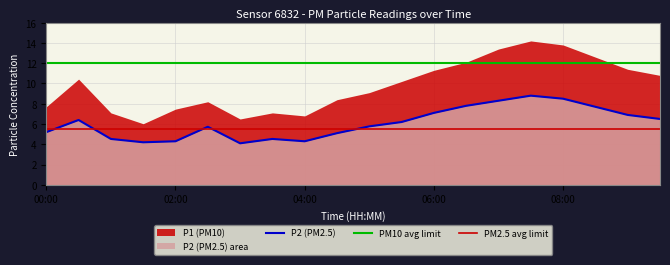

How many points are higher than both their immediate neighbors (excluding endpoints)?

4